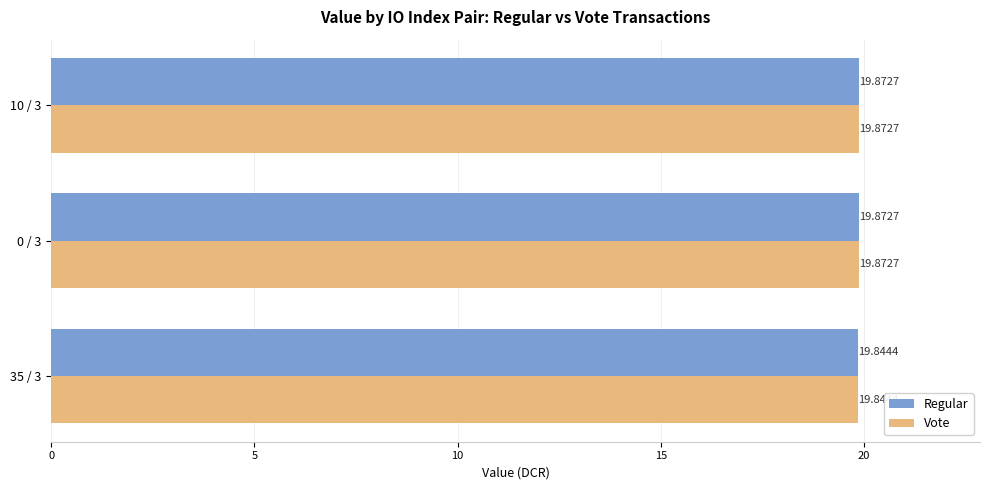

What is the sum of all Vote values?

59.6